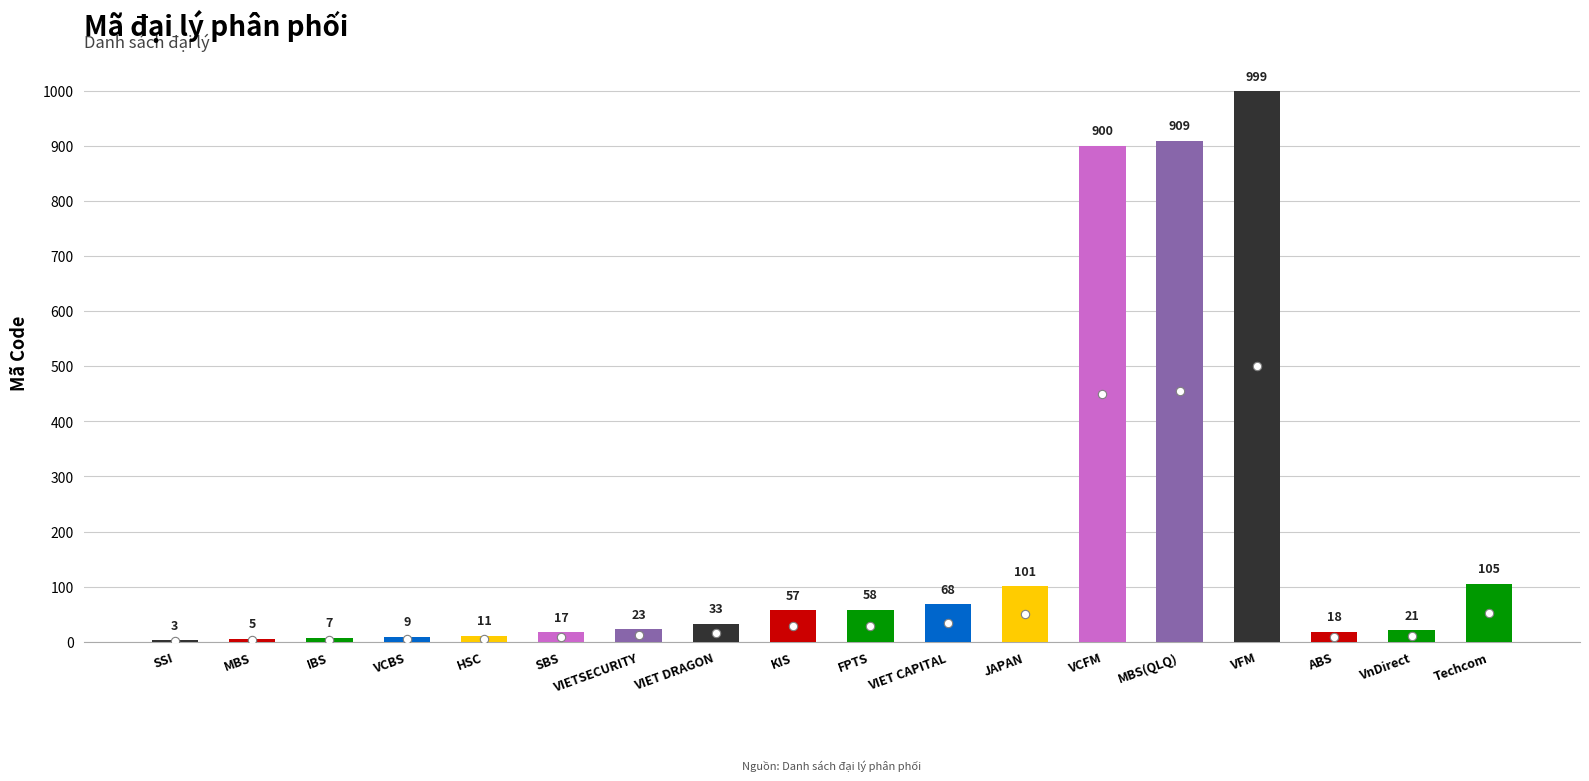

At which category does the chart reach its peak across all series?

VFM